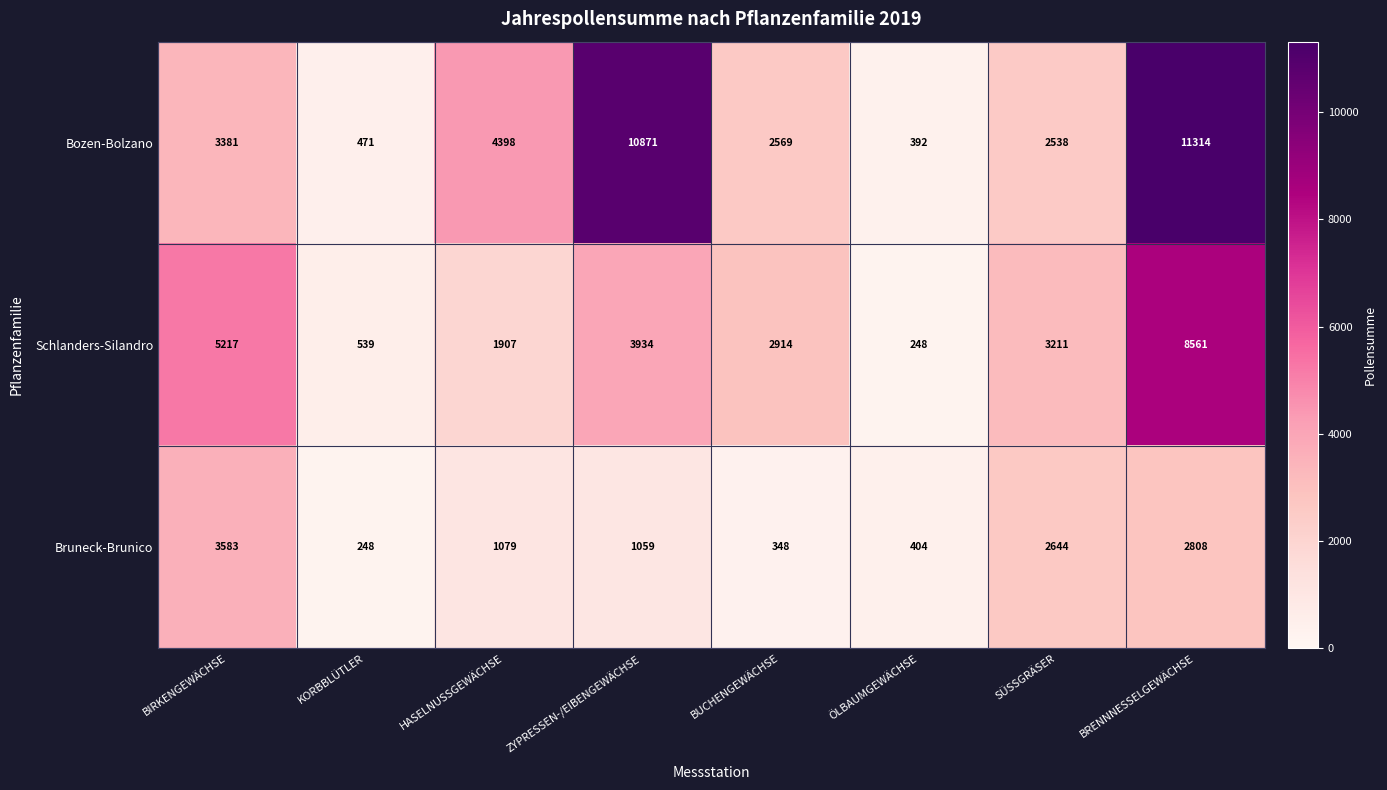

At how many categories does at least one series exceed 8890?

2